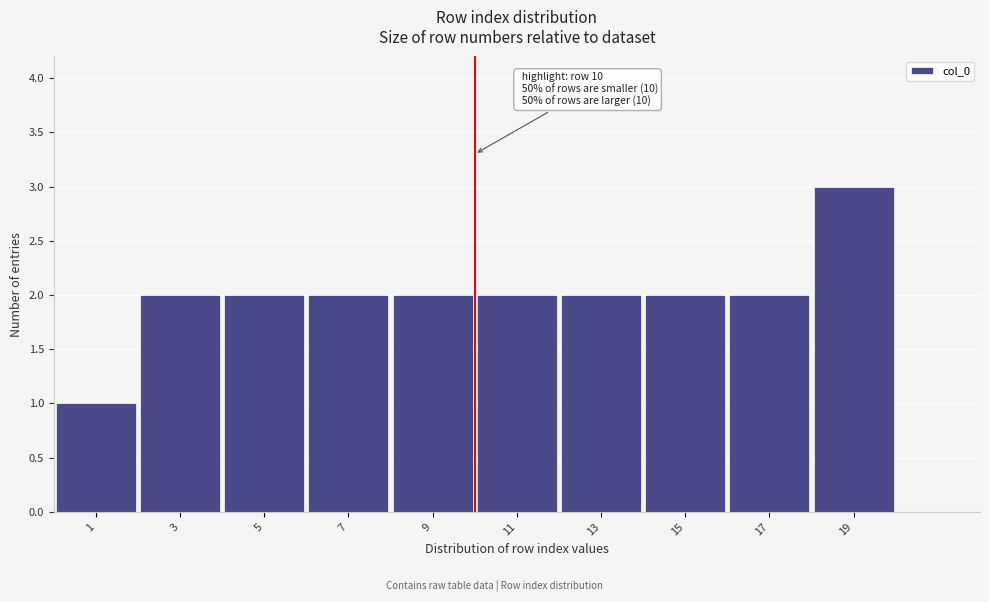

Which range on the x-axis has the tallest bar?

18 to 20